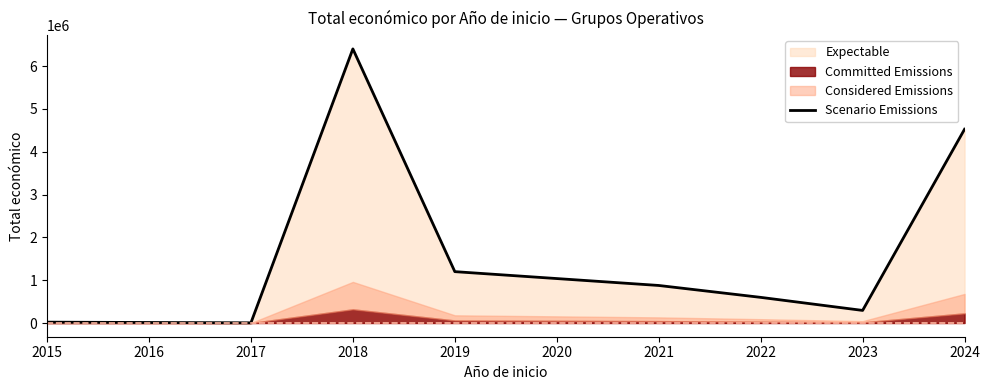

The value of Scenario Emissions at 2024 is 4525656. True or false?

True